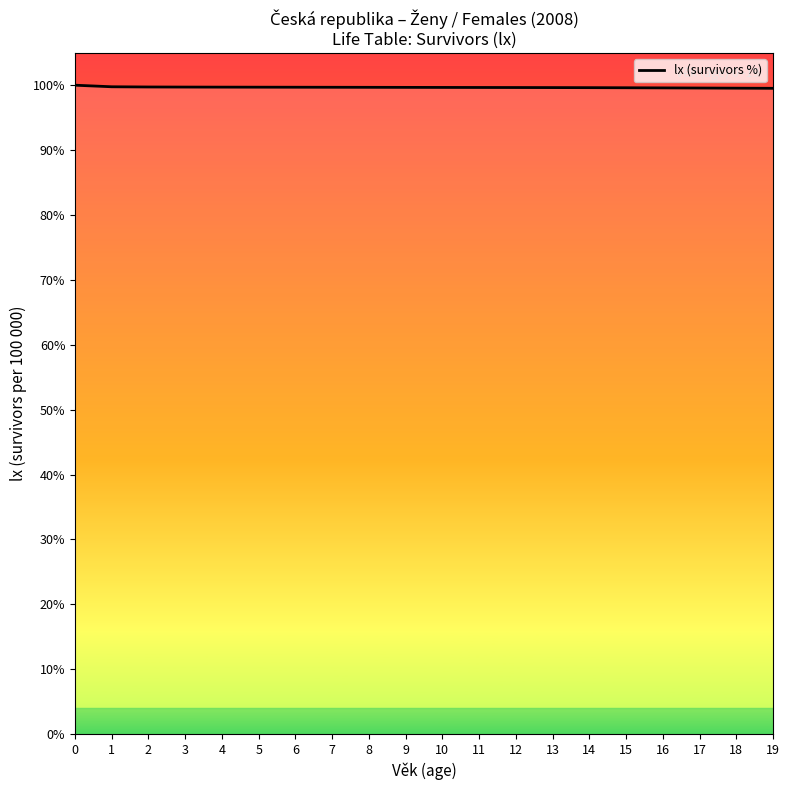

The value at 7 is 32.7. True or false?

False